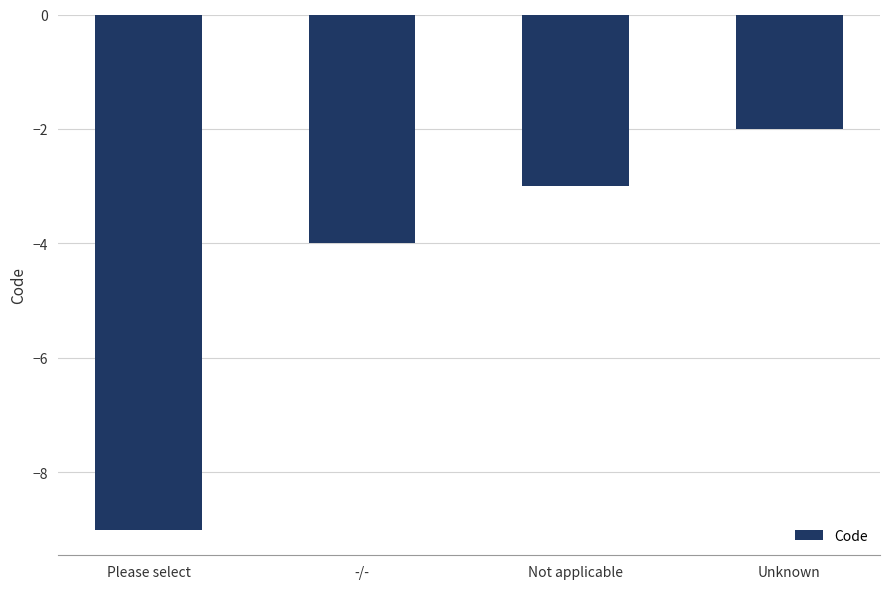

Count the number of data series in this chart.

1